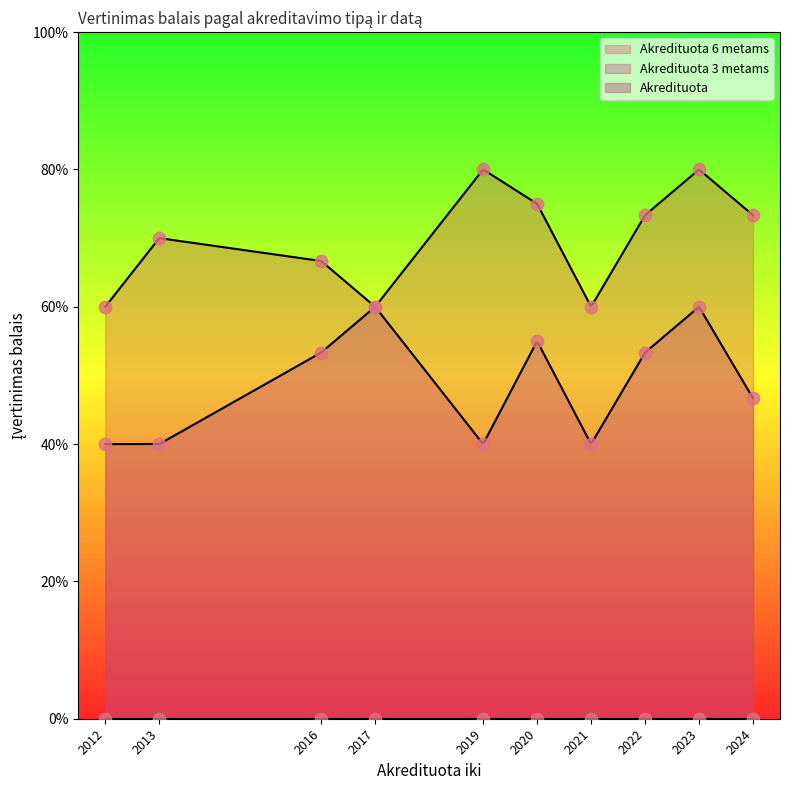

What are all the series names shown in the legend?

Akredituota 6 metams, Akredituota 3 metams, Akredituota